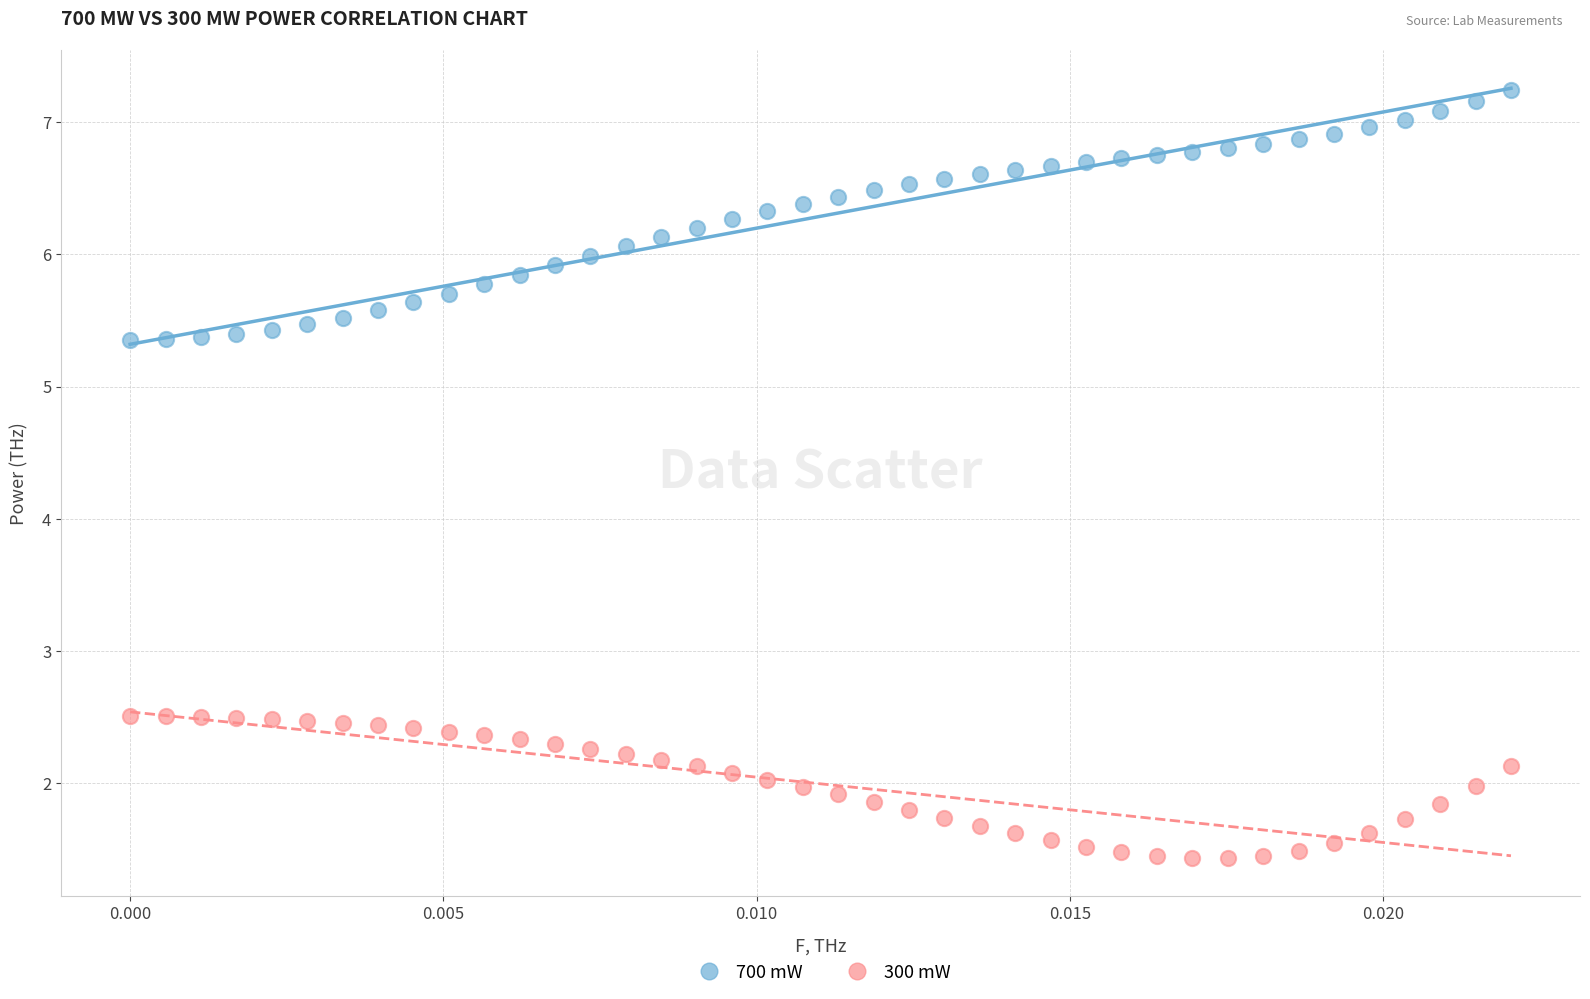

Across all data points, what is the range of Y values (max minus min)?

5.8